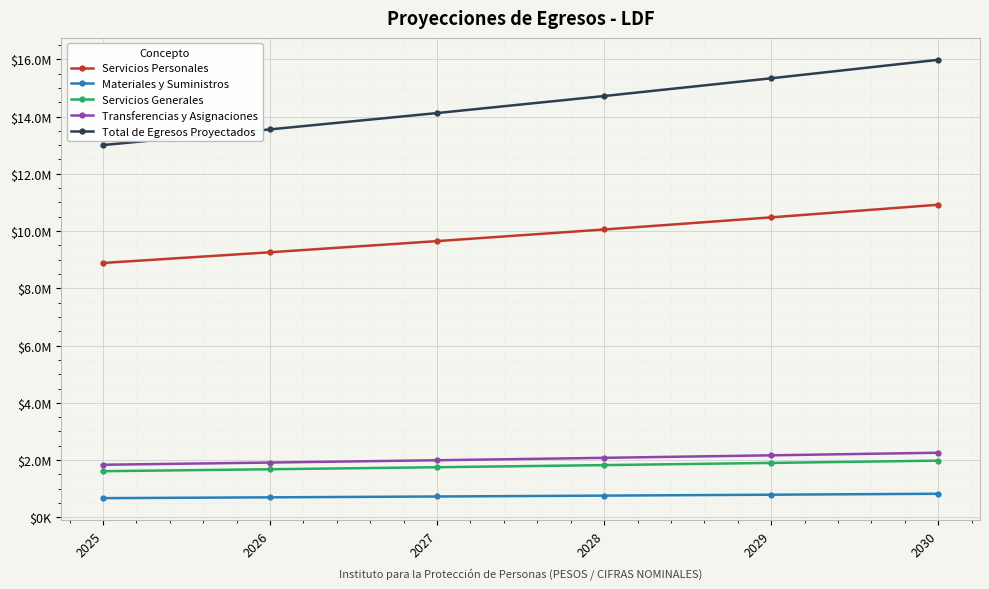

Which series has the largest range (max minus min)?

Total de Egresos Proyectados